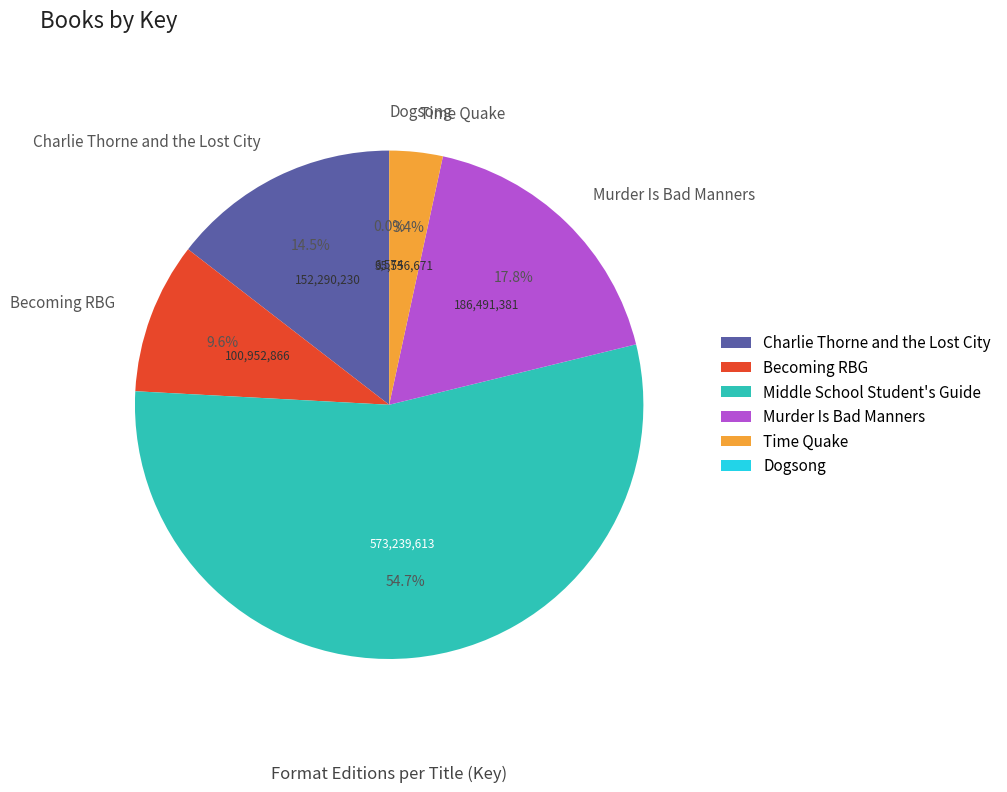

Is Middle School Student's Guide the majority of the pie?

Yes